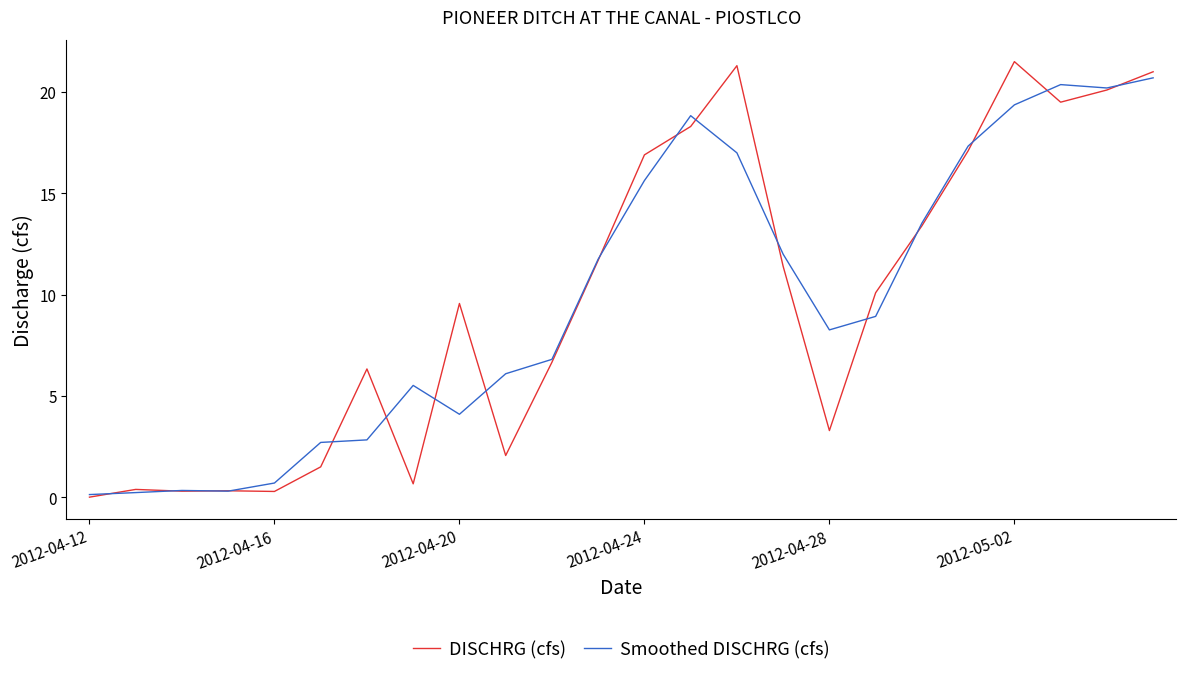

What is the difference between the maximum and minimum values in the DISCHRG (cfs) series?

21.5